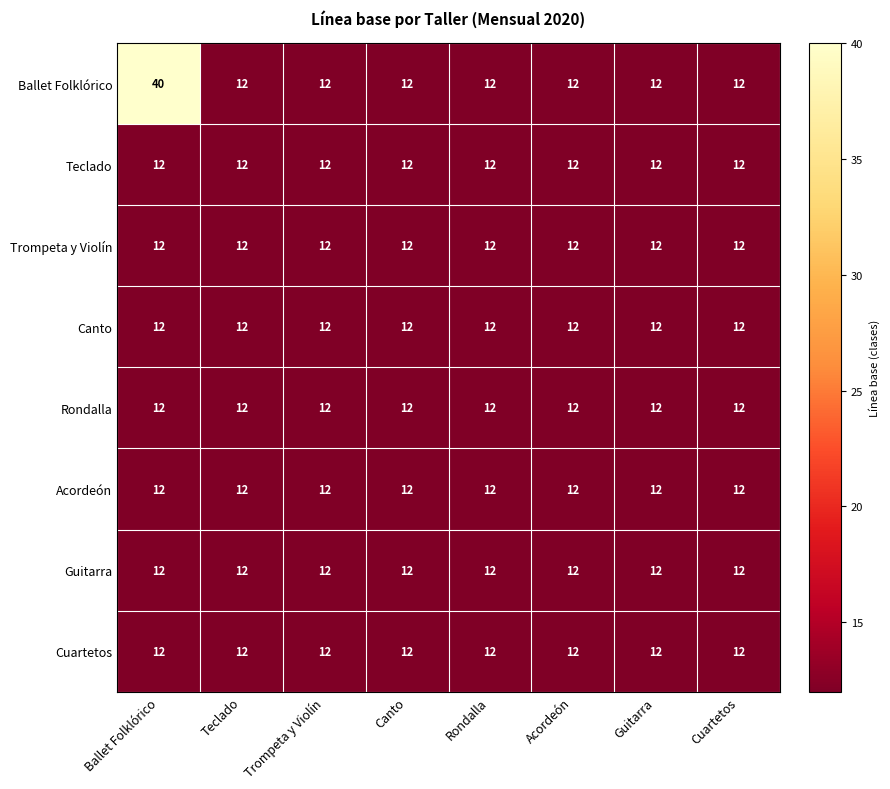

What is the lowest value of the Rondalla series?

12